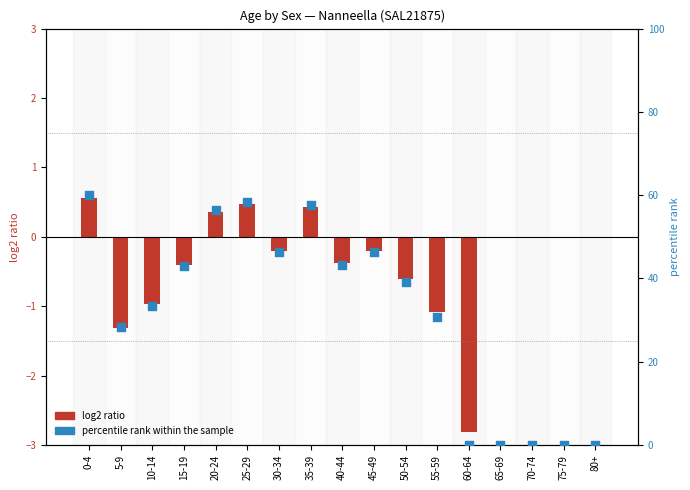

What are all the series names shown in the legend?

log2 ratio, percentile rank within the sample